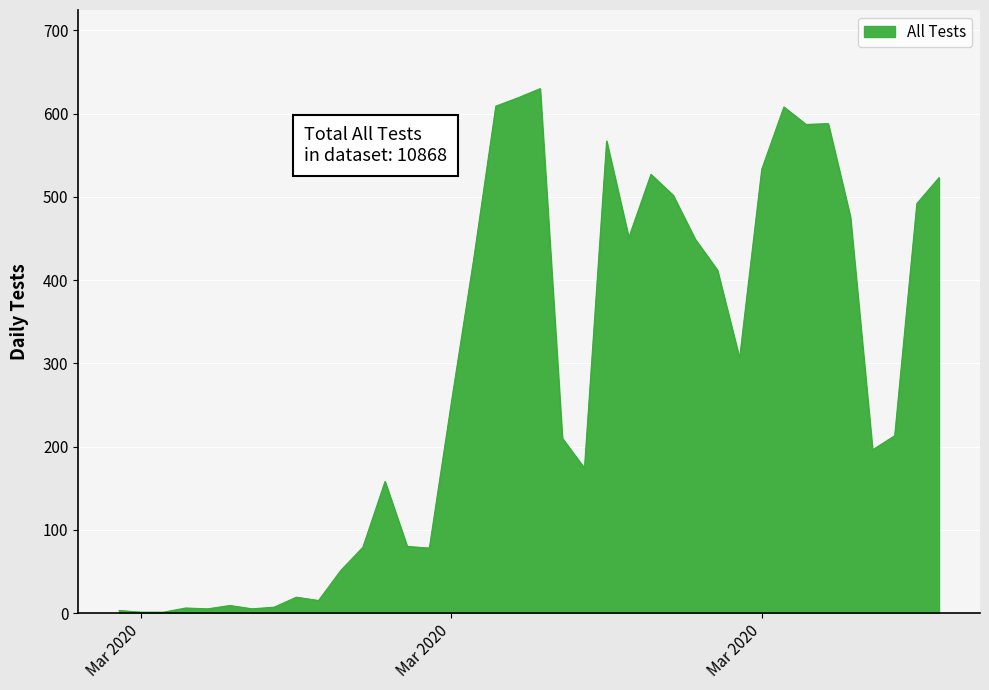

What is the difference between the maximum and minimum values?

629